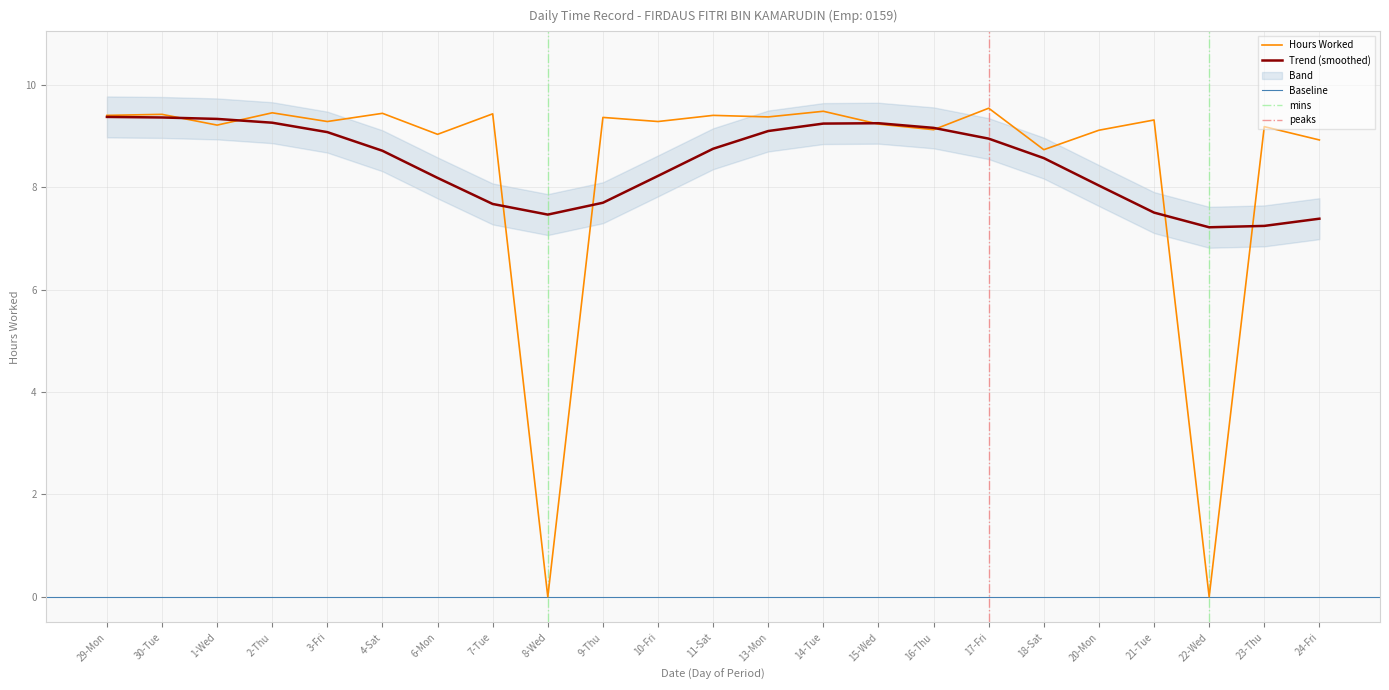

How many data points are above 9?

19